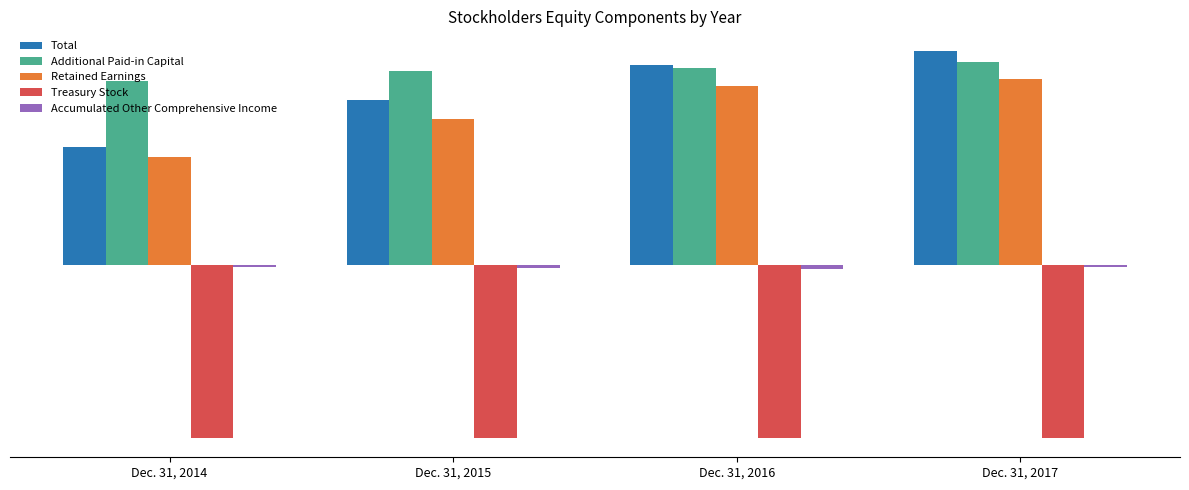

Are the bars grouped side by side (vs. stacked)?

Yes